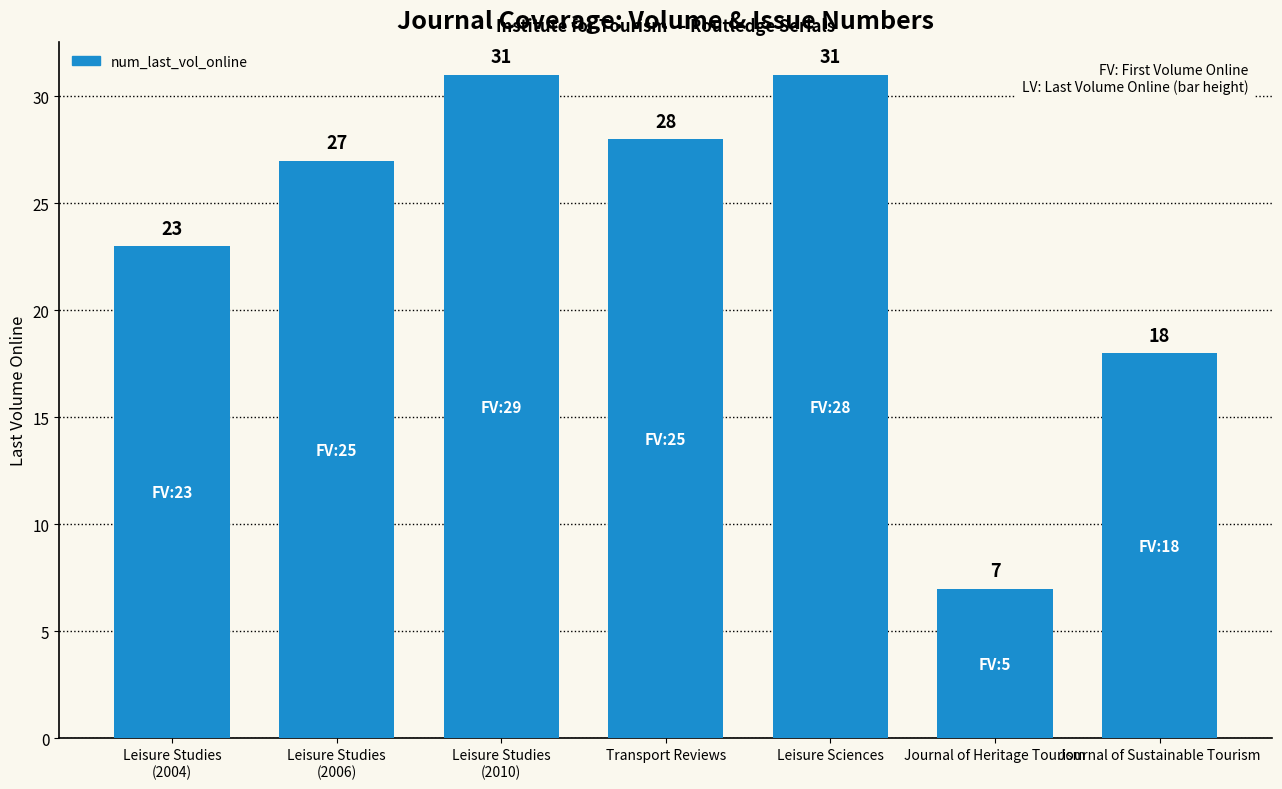

Count the values in the range 18 to 31.

6